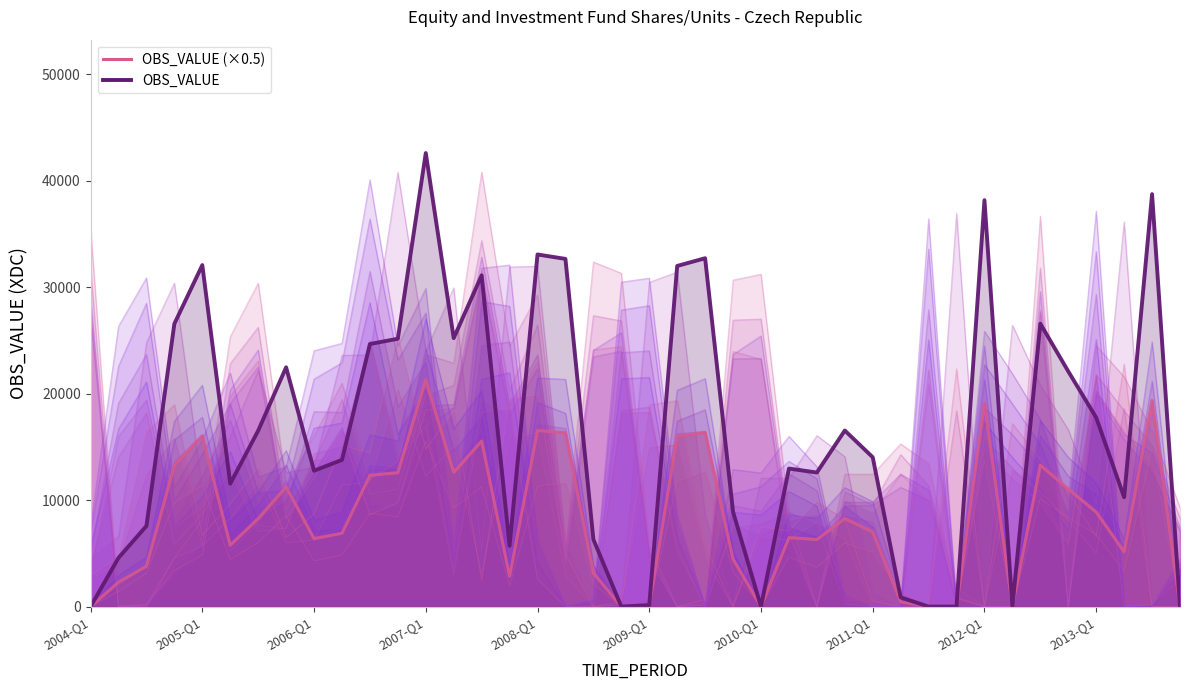

What is the label of the 27th point from the right?

2007-Q2